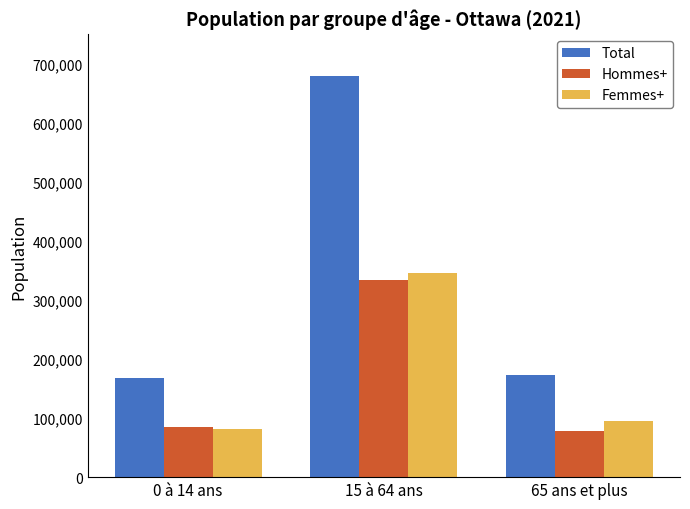

What is the difference between the highest and lowest values at 65 ans et plus?

94450